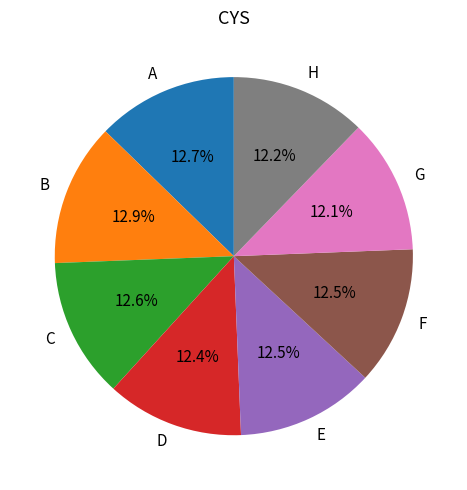

Between B and H, which is larger?

B